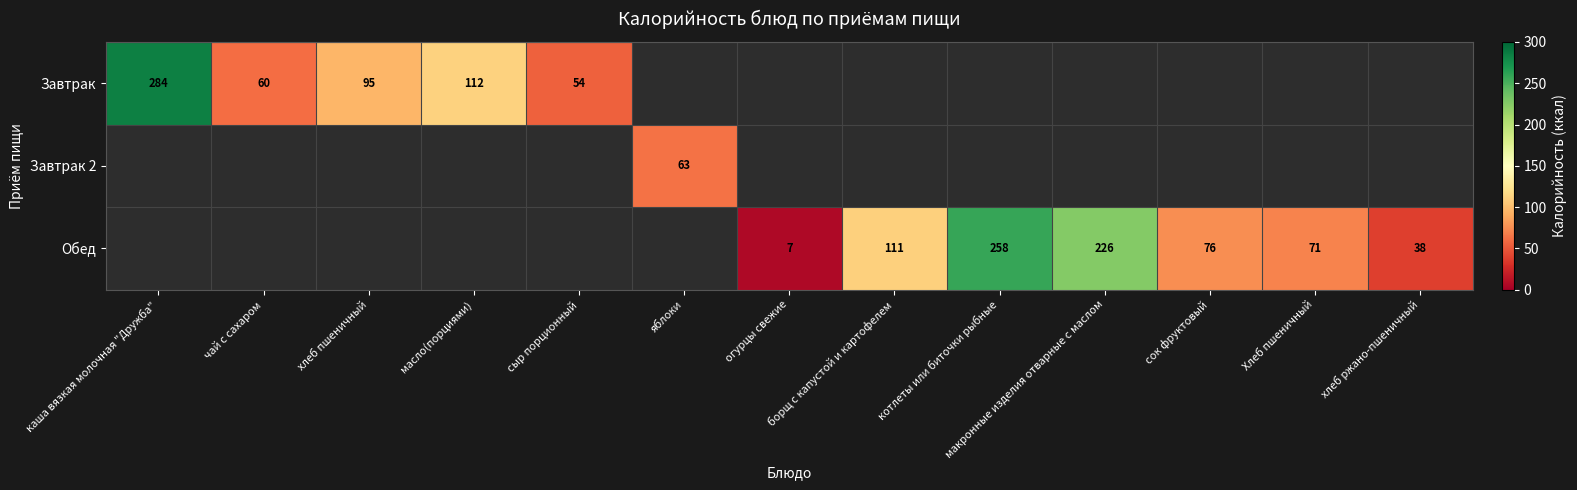

True or false: Завтрак 2 has a value of 17 at яблоки.

False